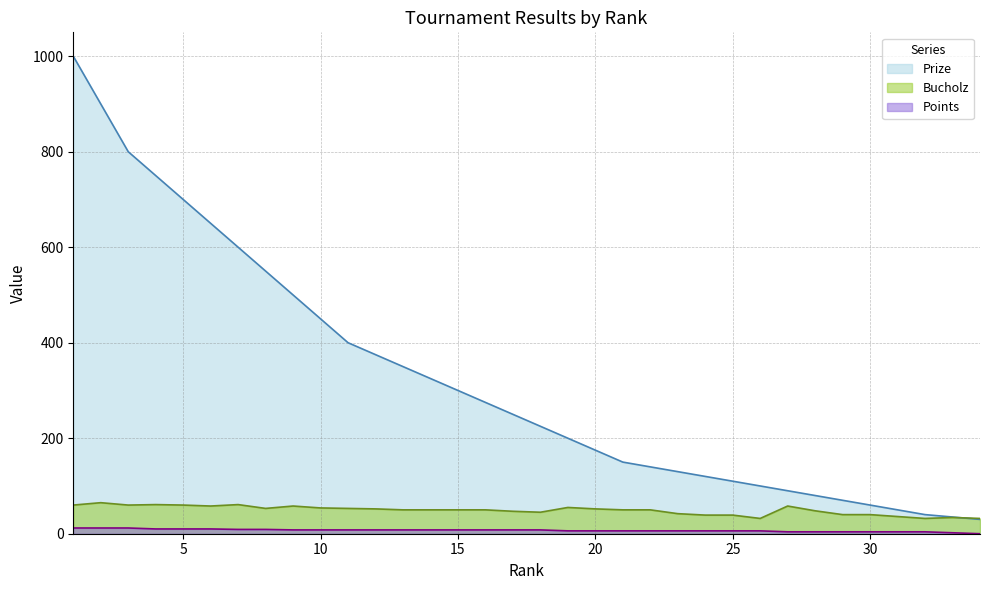

Is it true that Points equals 2 at 27?

False